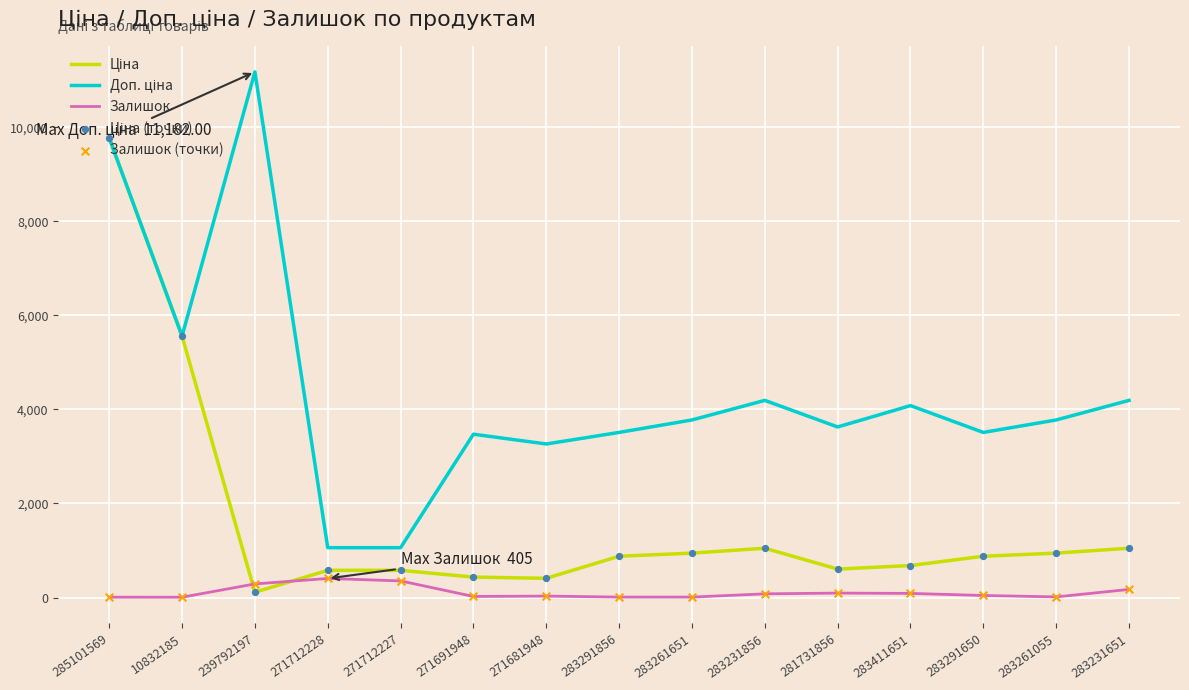

What is the total value across all series at 283411651?

4849.7